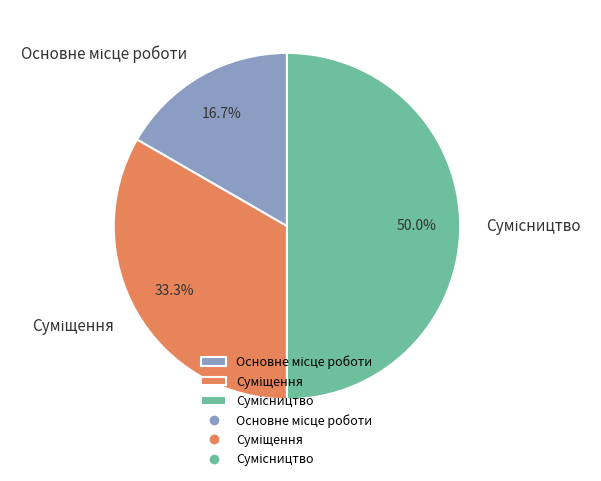

Rank the categories by value from lowest to highest.

Основне місце роботи, Суміщення, Сумісництво